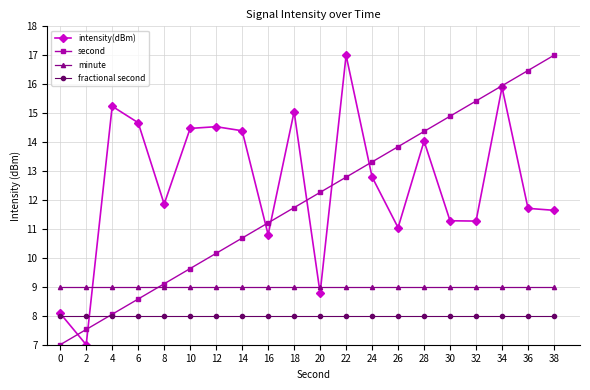

True or false: minute and fractional second intersect in this chart.

False